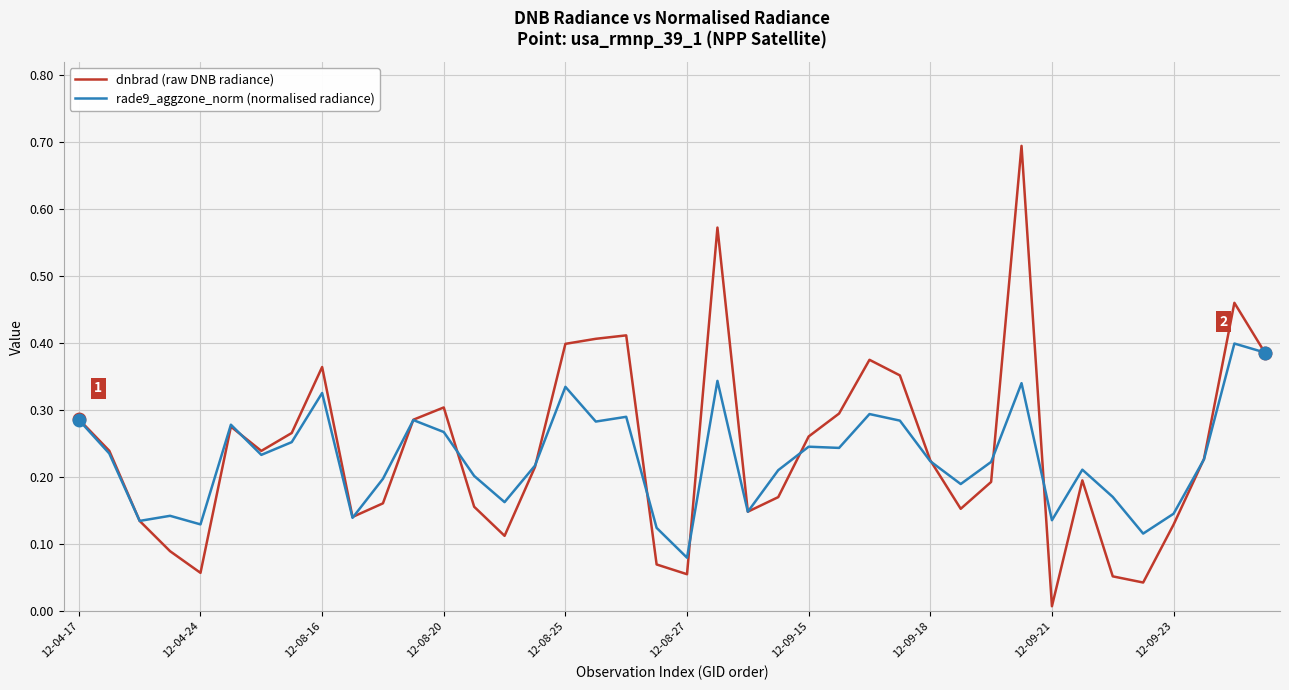

What is the maximum value shown in the chart?

0.7